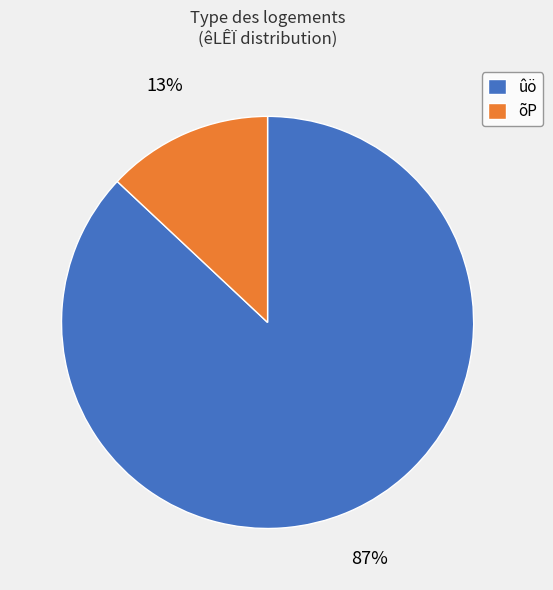

What percentage is the õP slice, to the nearest percent?

13%